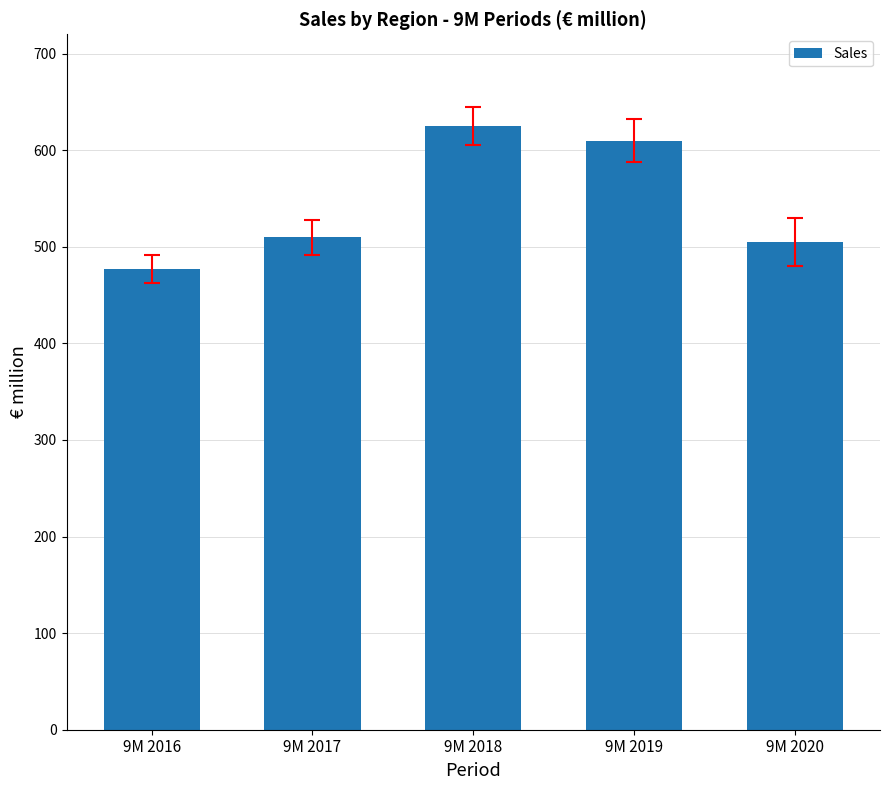

How many data points does each series have?

5